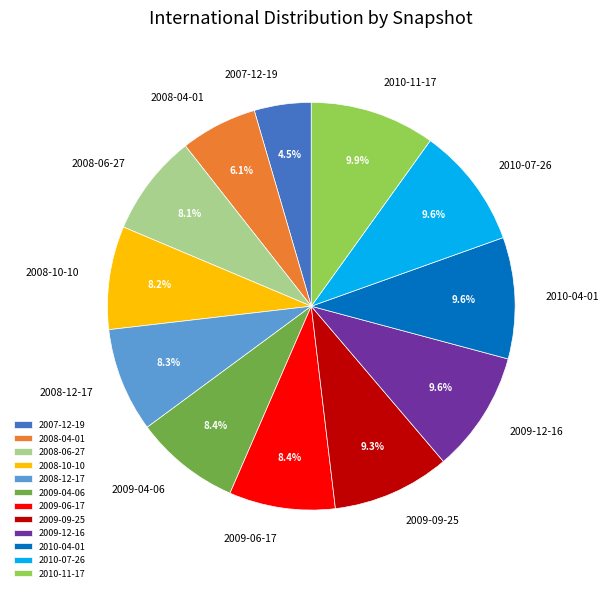

Is it true that 2009-09-25 is 1% of the pie?

False